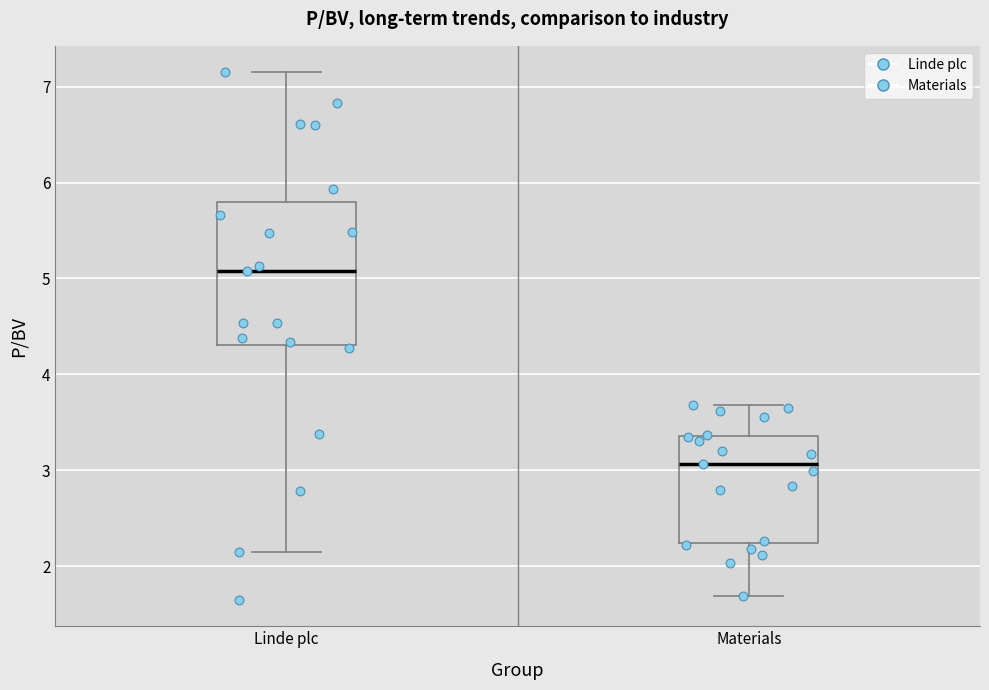

Which box is the tallest, from its lower edge to its upper edge?

Linde plc